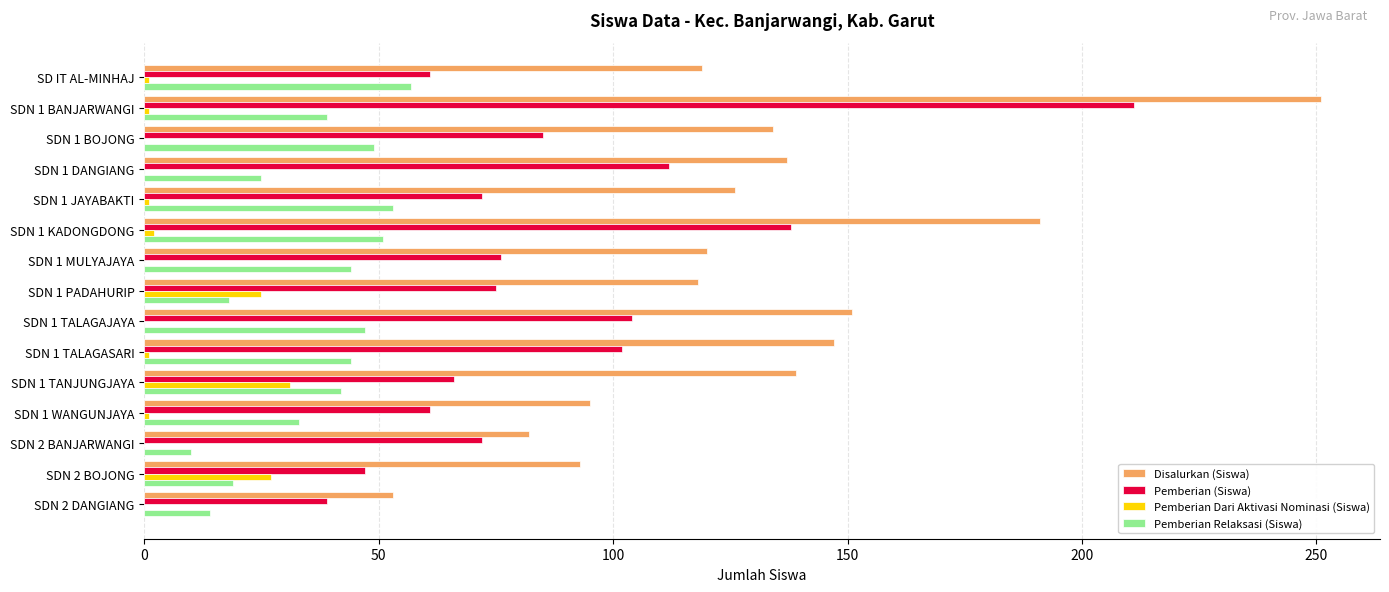

What is the maximum value for Pemberian Relaksasi (Siswa)?

57